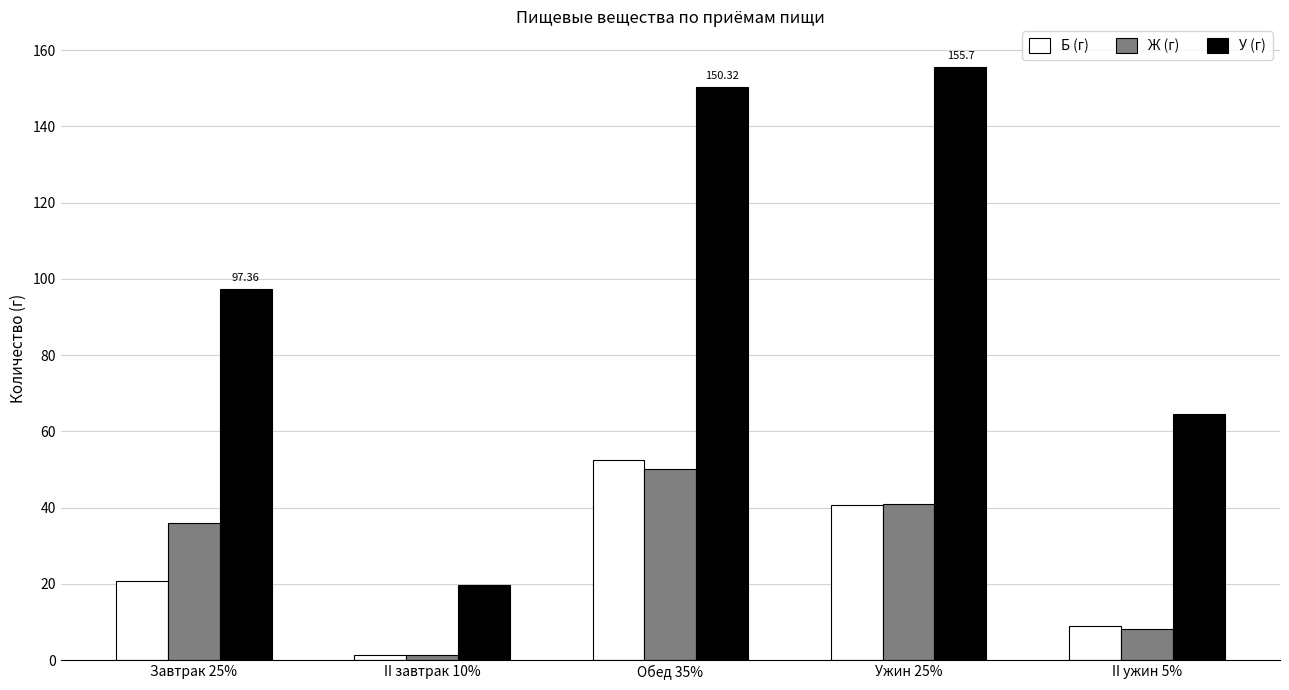

What is the label of the 4th bar from the left?

Ужин 25%